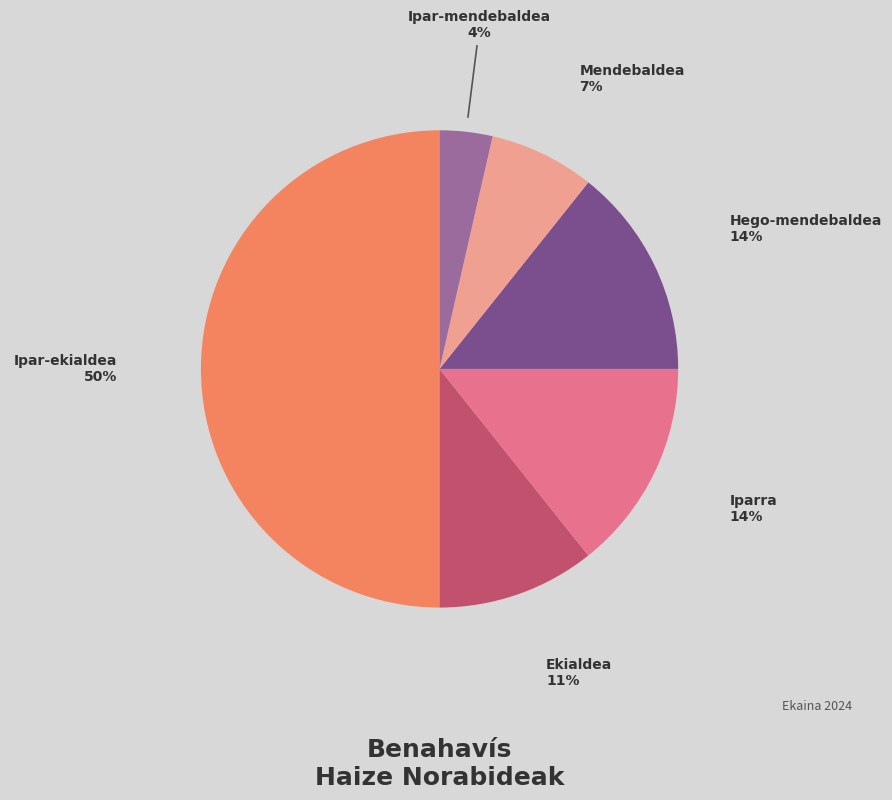

What is the largest slice in the pie chart?

Ipar-ekialdea